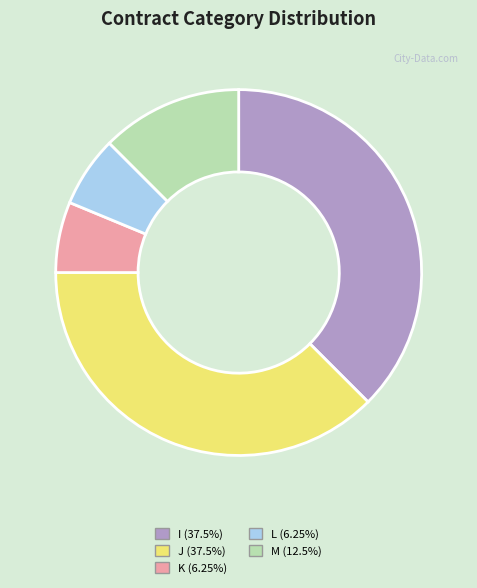

How many segments does this pie chart have?

5